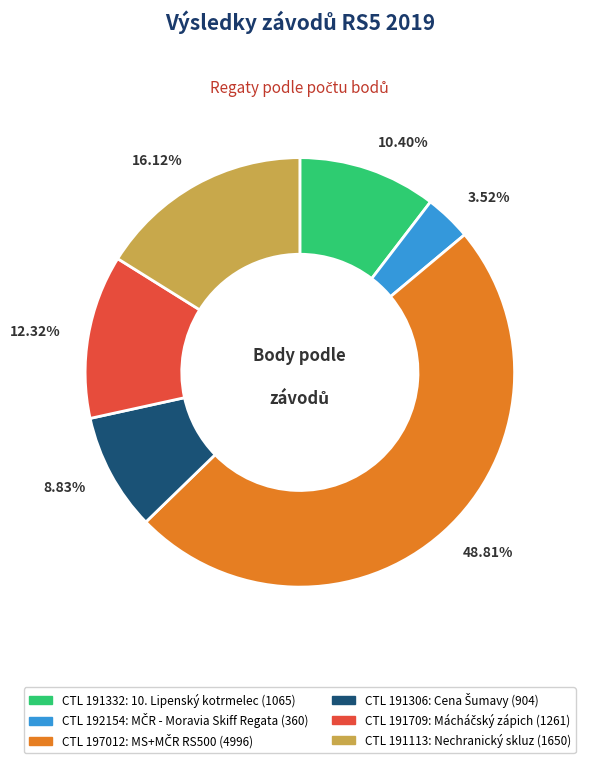

Is there a majority slice in this chart?

No